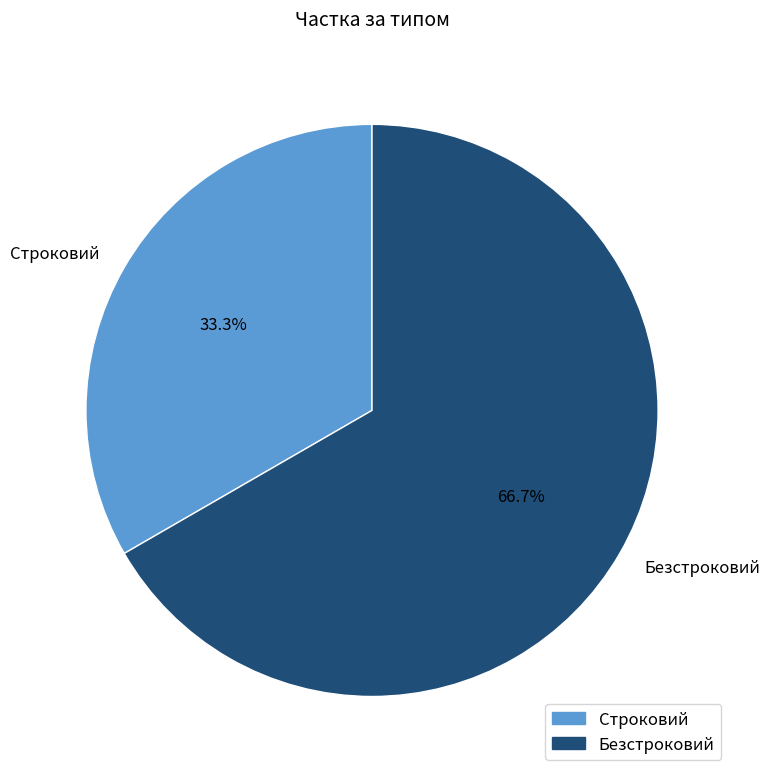

What percentage is the Безстроковий slice, to the nearest percent?

67%